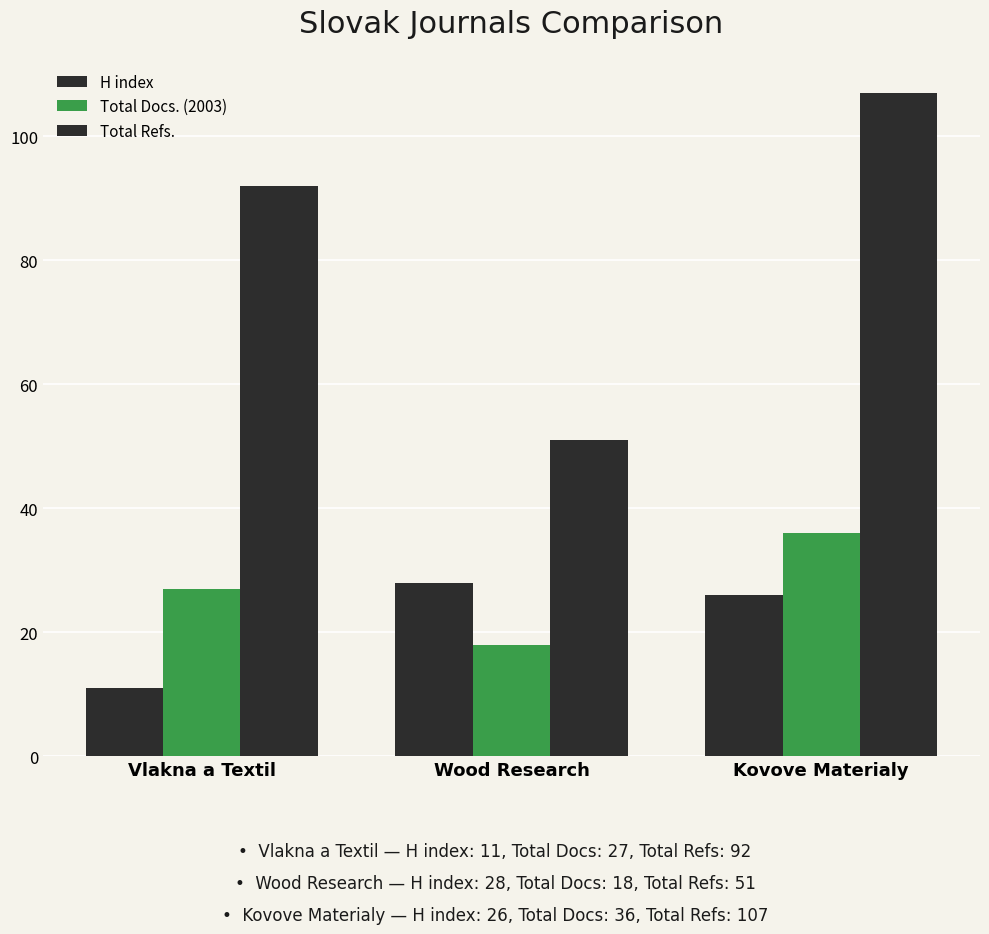

How many bars are there in each group?

3